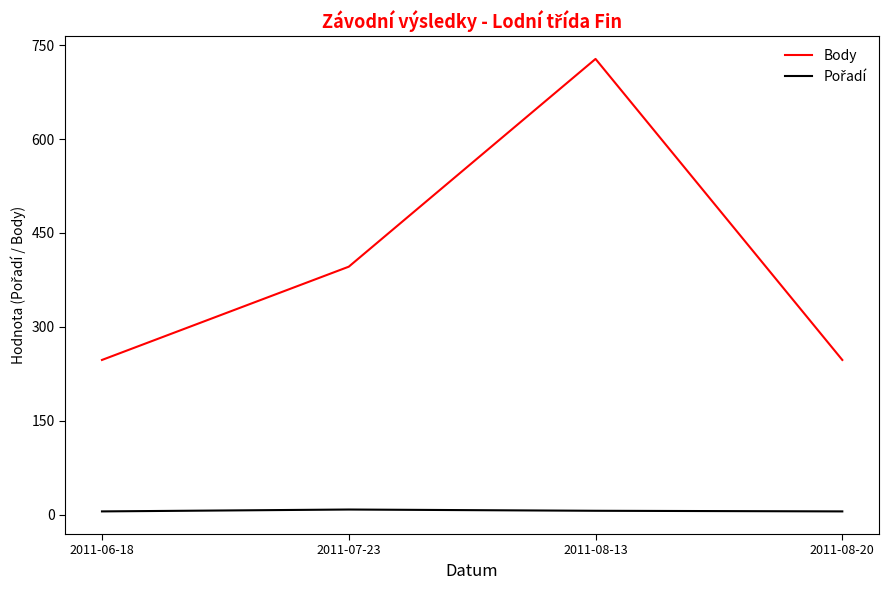

Does the chart display data point markers on the line(s)?

No